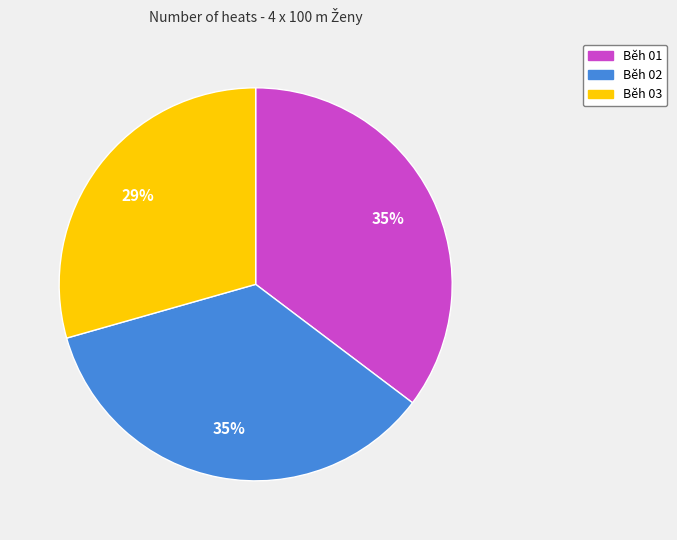

How many segments does this pie chart have?

3